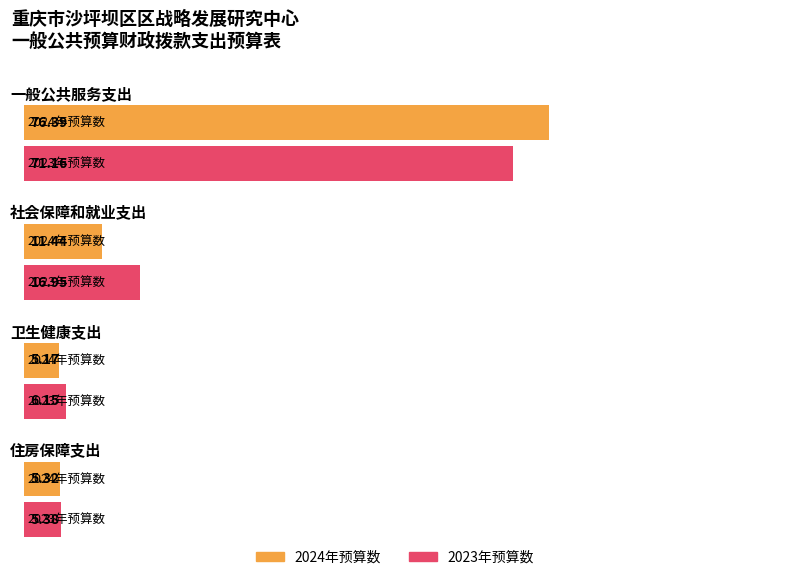

Read the 2023年预算数 value at 住房保障支出.

5.4